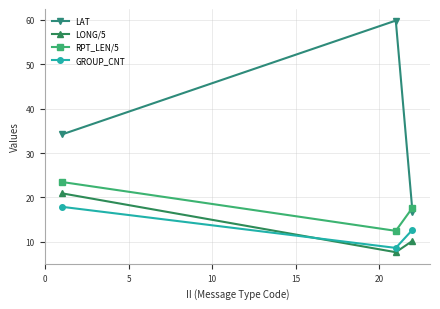

List the series in order of their peak value, lowest first.

GROUP_CNT, LONG/5, RPT_LEN/5, LAT